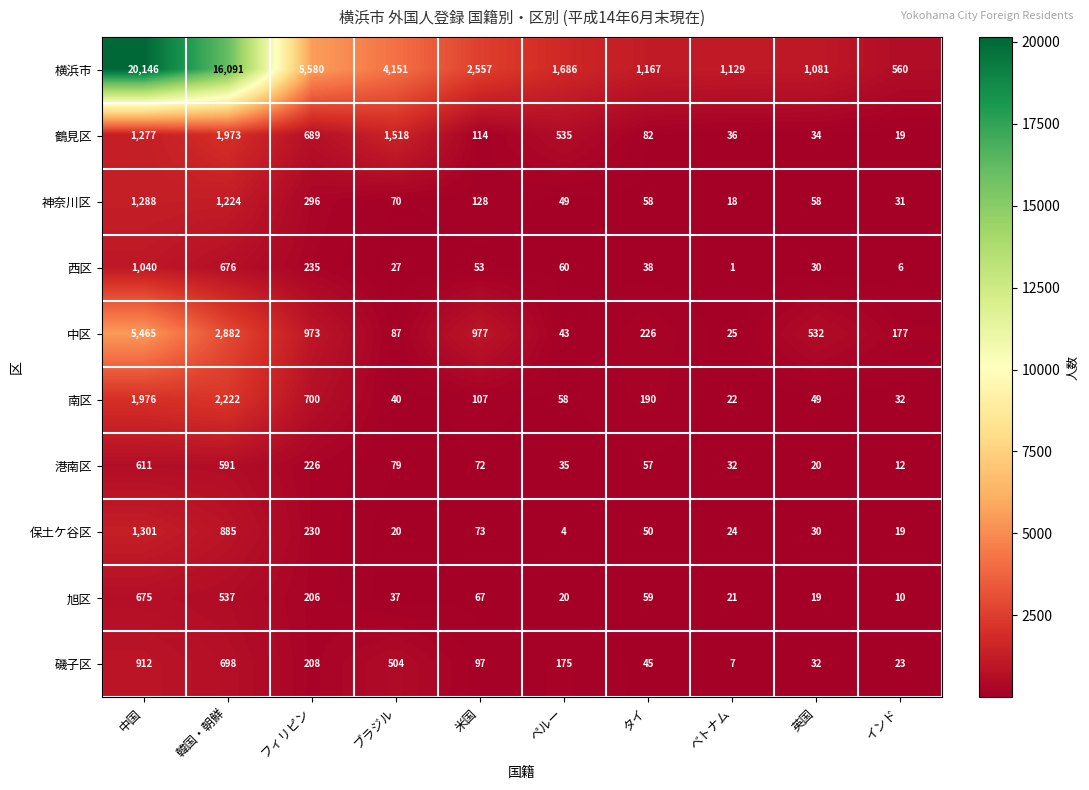

The value of 保土ケ谷区 at インド is 19. True or false?

True